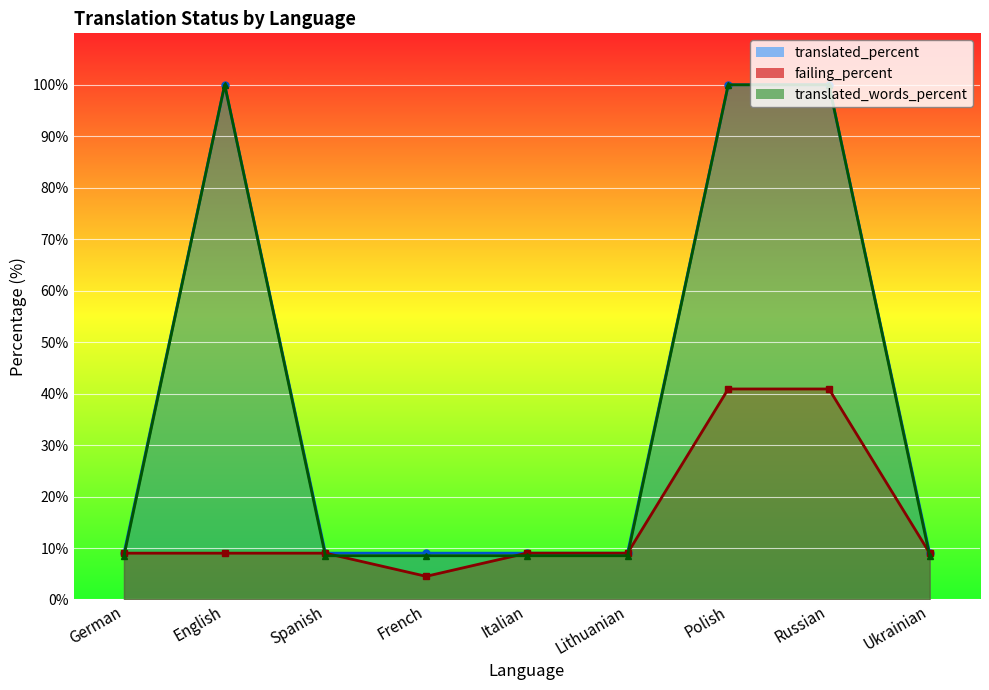

Which category has the highest value across all series?

English